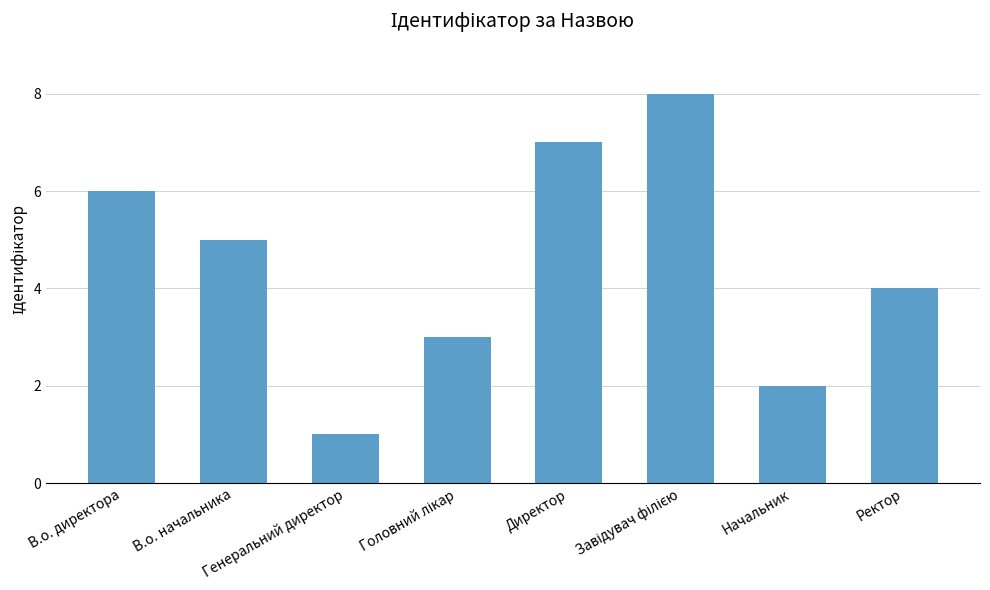

True or false: the data shows 2 at Ректор.

False